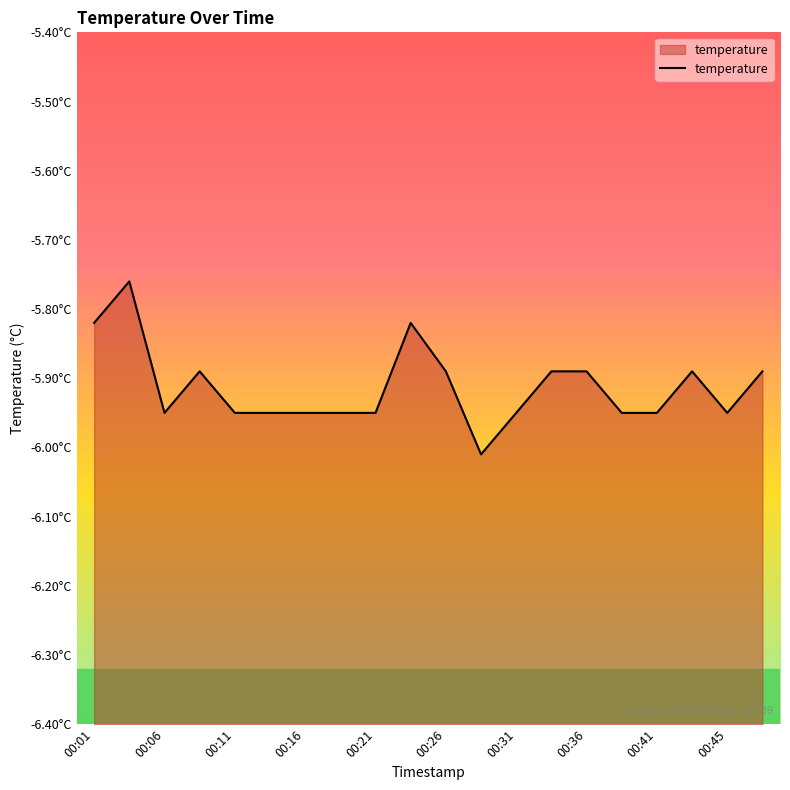

Count the number of data series in this chart.

1